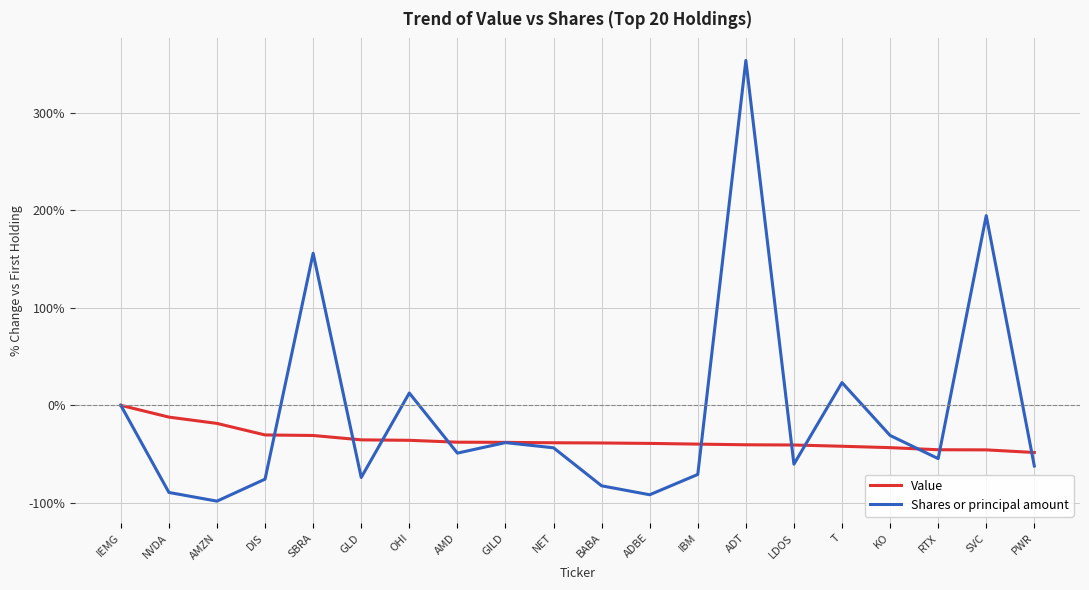

What position from the right is OHI?

14